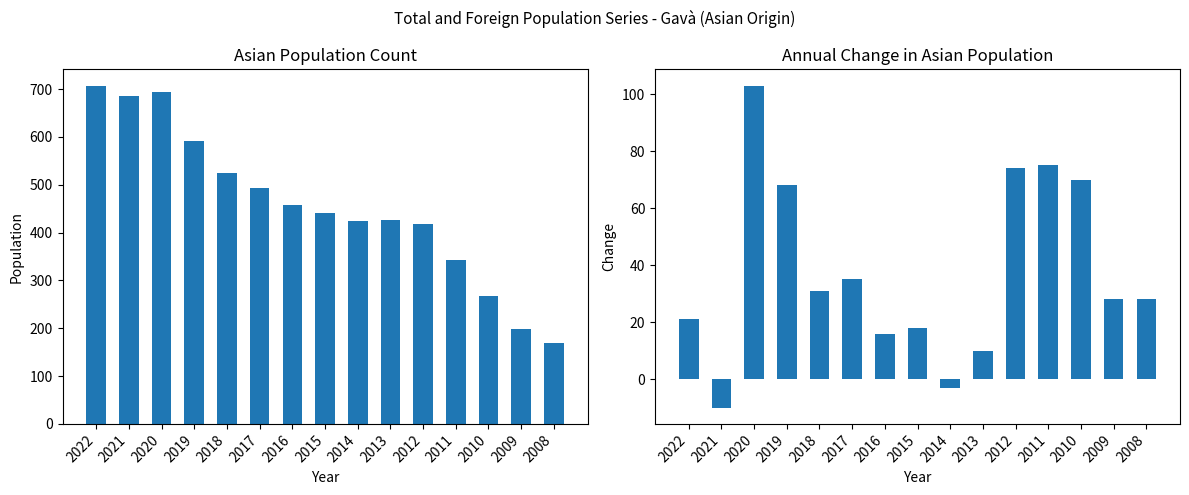

How many Asian population (count) values are between 343 and 592?

9